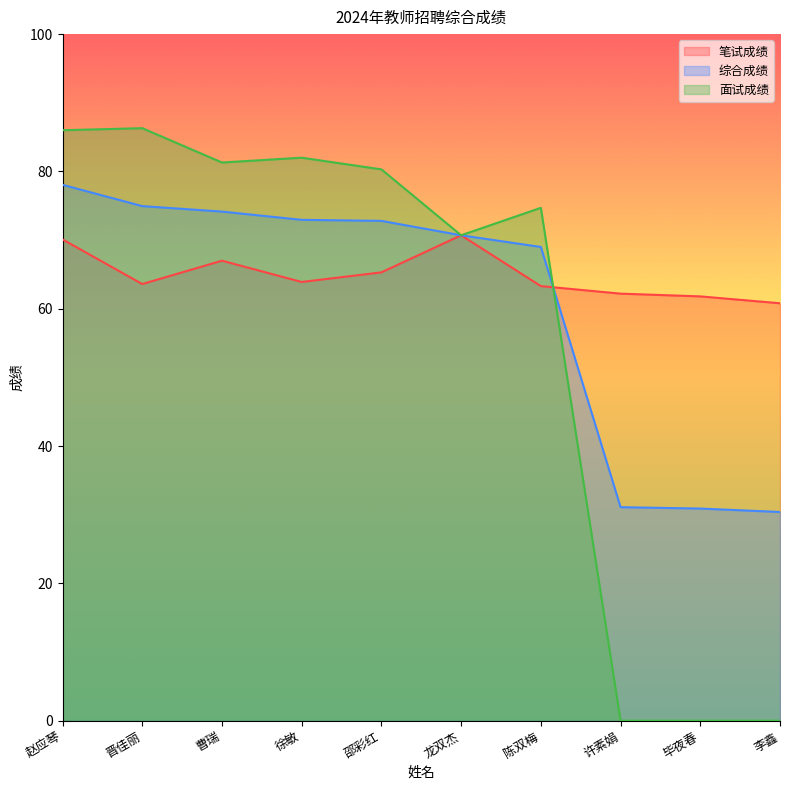

Which series has the largest total across all categories?

笔试成绩